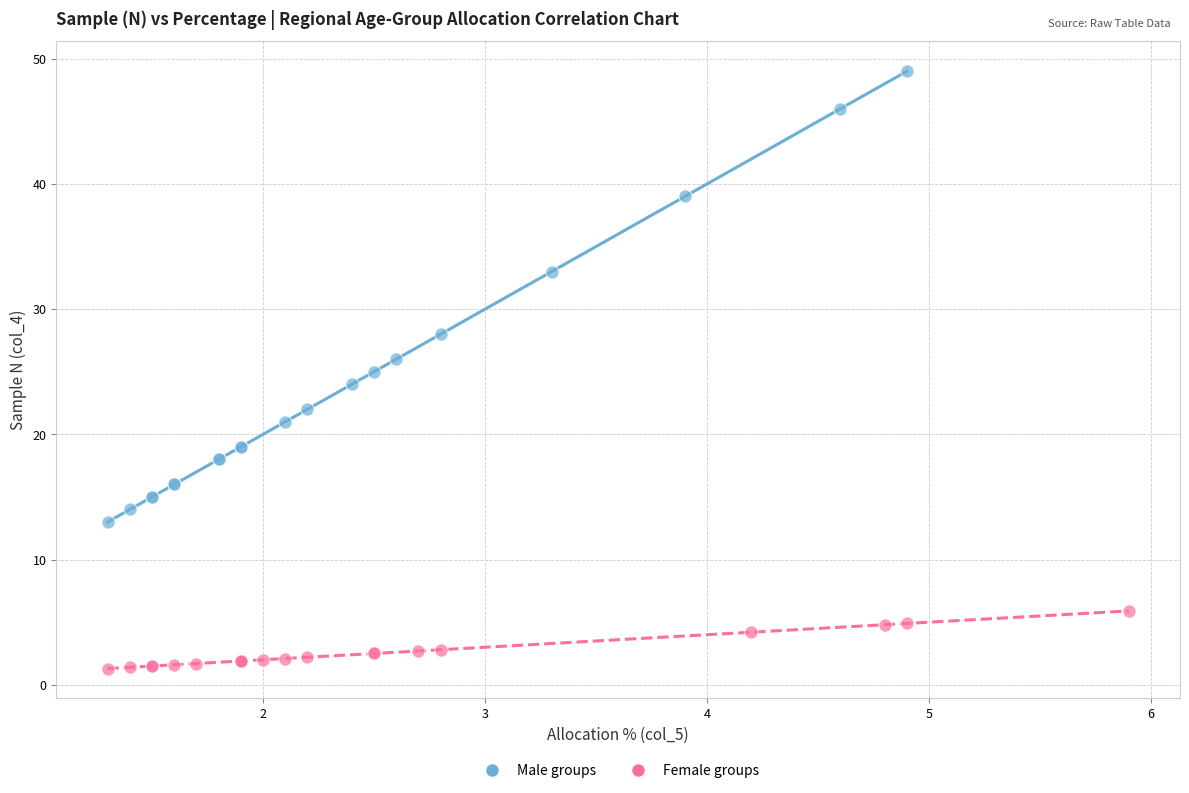

Which series has the largest Y range (max minus min)?

Male groups